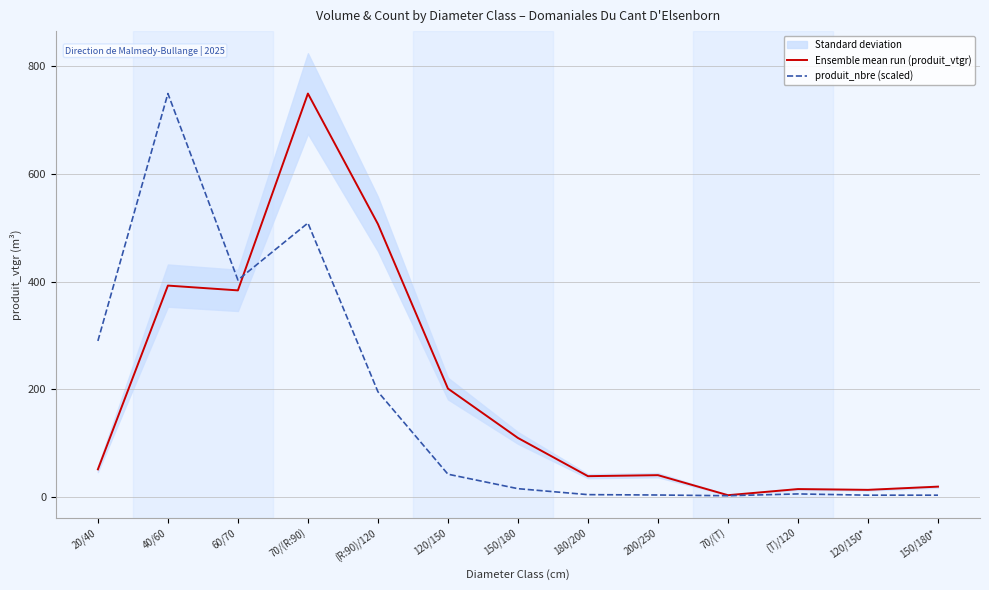

What is the total value across all series at 40/60?

1142.1